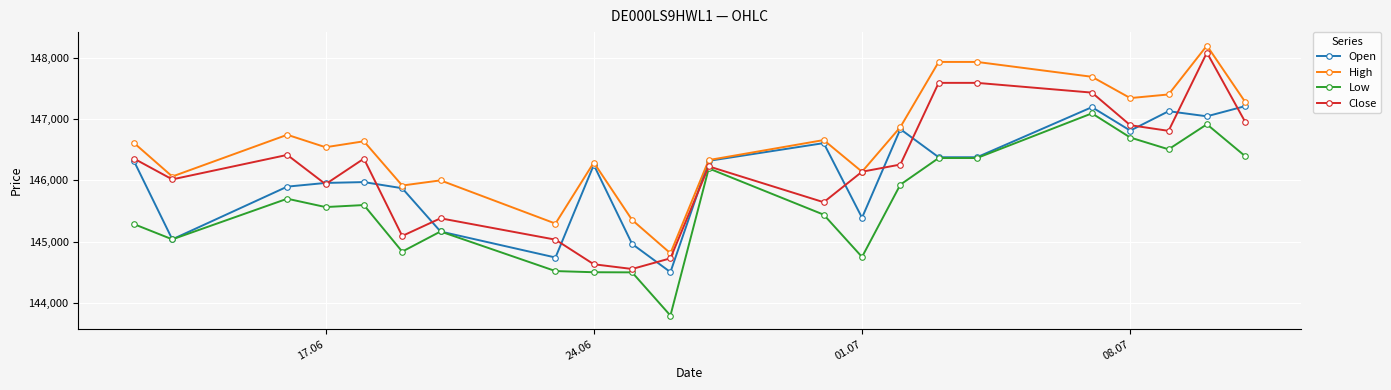

Which series has the largest total across all categories?

High